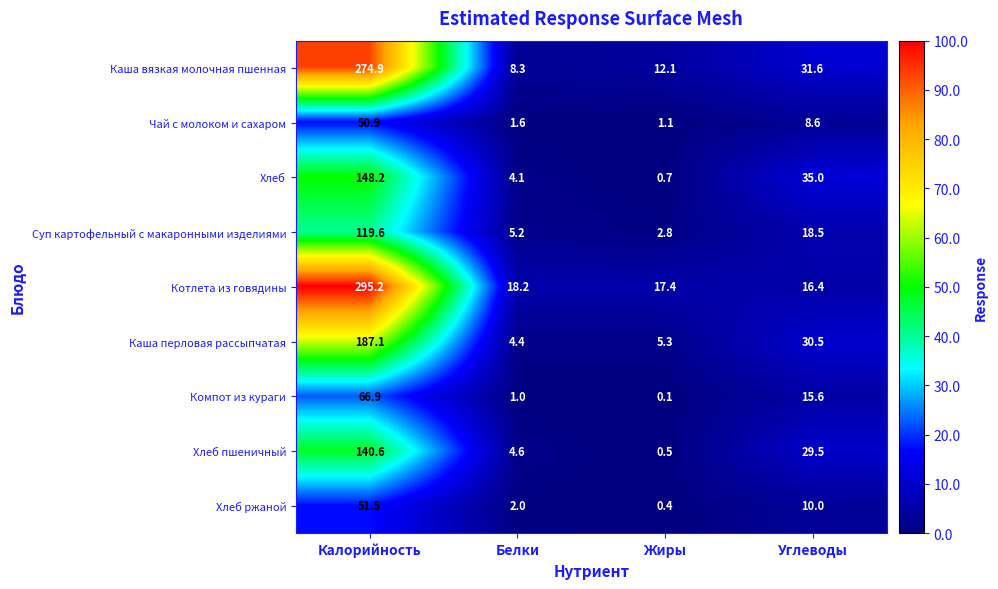

How many series are shown in this chart?

9